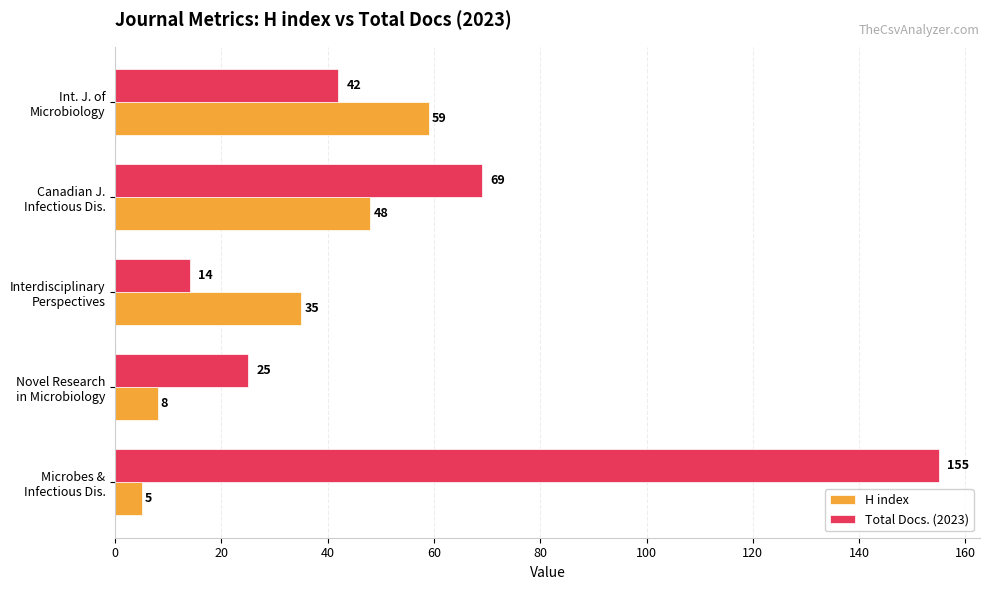

Which series has the widest spread of values?

Total Docs. (2023)